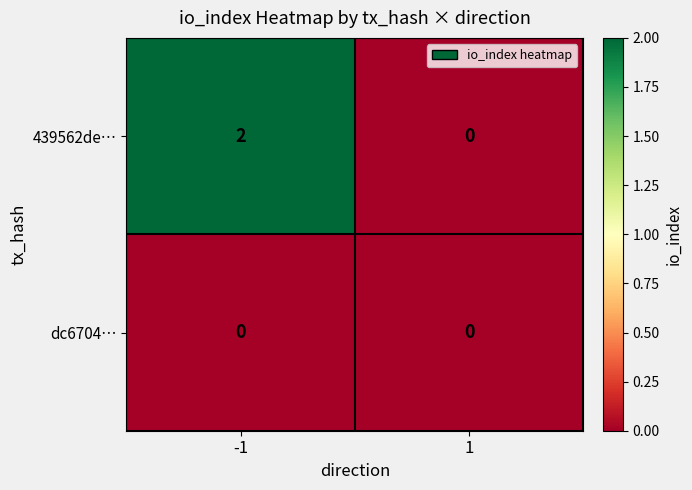

At which category is the sum across all series the highest?

-1